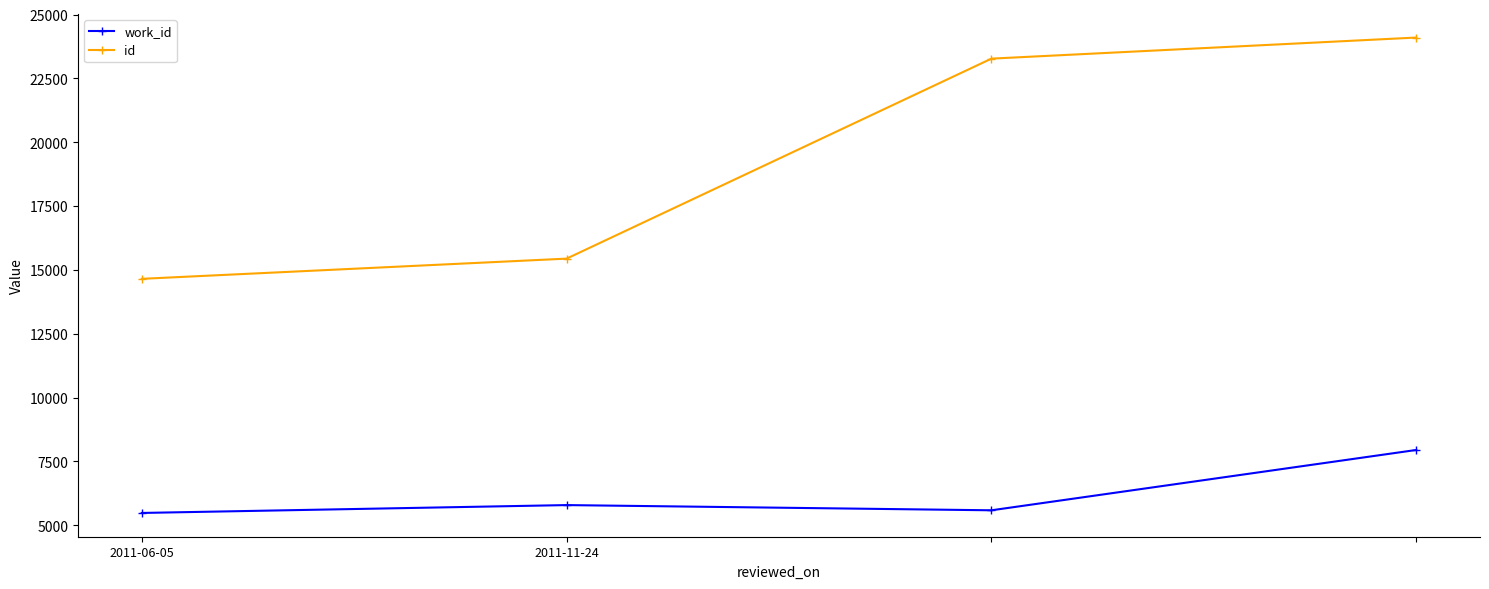

What is the value of the work_id point at the 3rd from the left?

5583